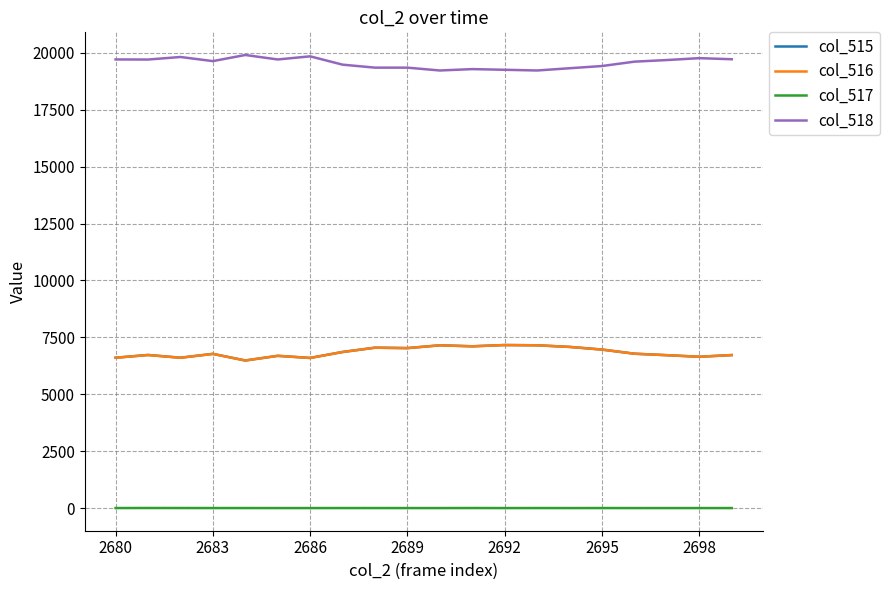

What are all the series names shown in the legend?

col_515, col_516, col_517, col_518